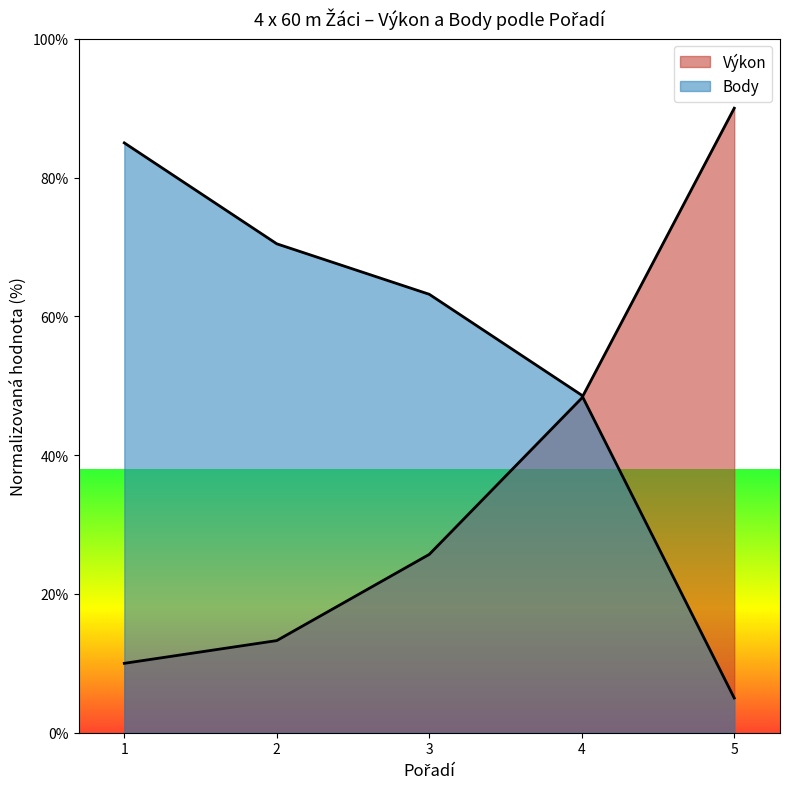

Where do Body and Výkon first cross each other?

4 and 5